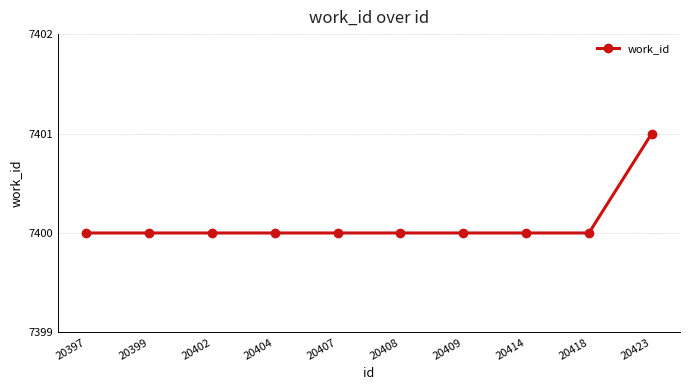

What is the difference between the maximum and minimum values?

1